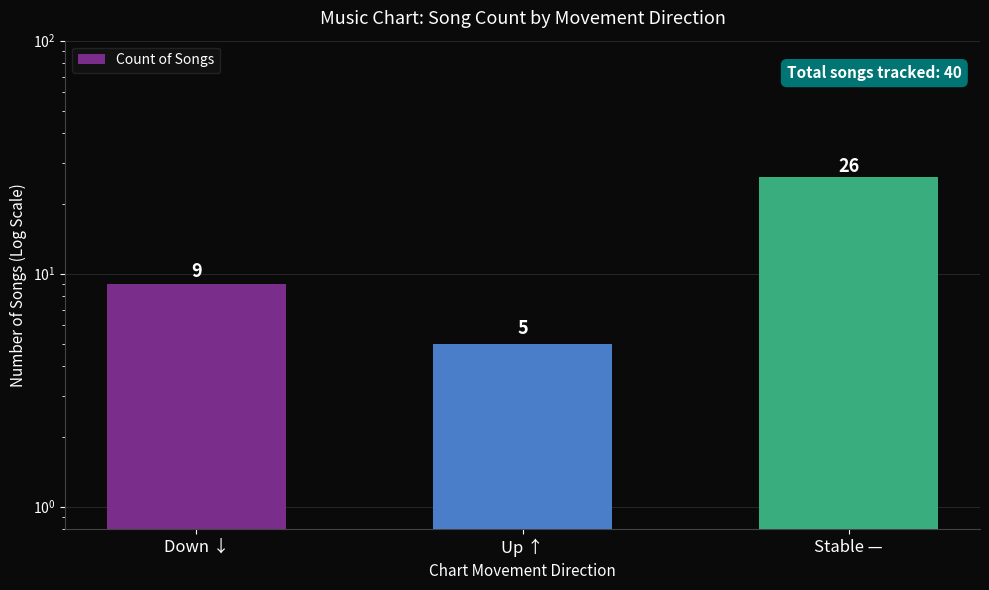

What is the sum of the values at Stable — and Down ↓?

35